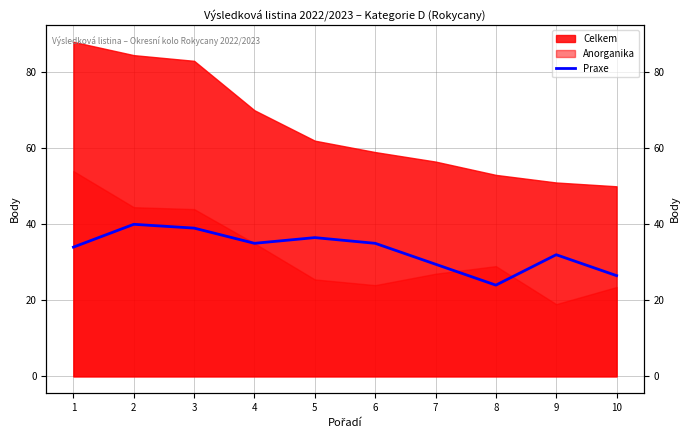

Where is the first local minimum?

4